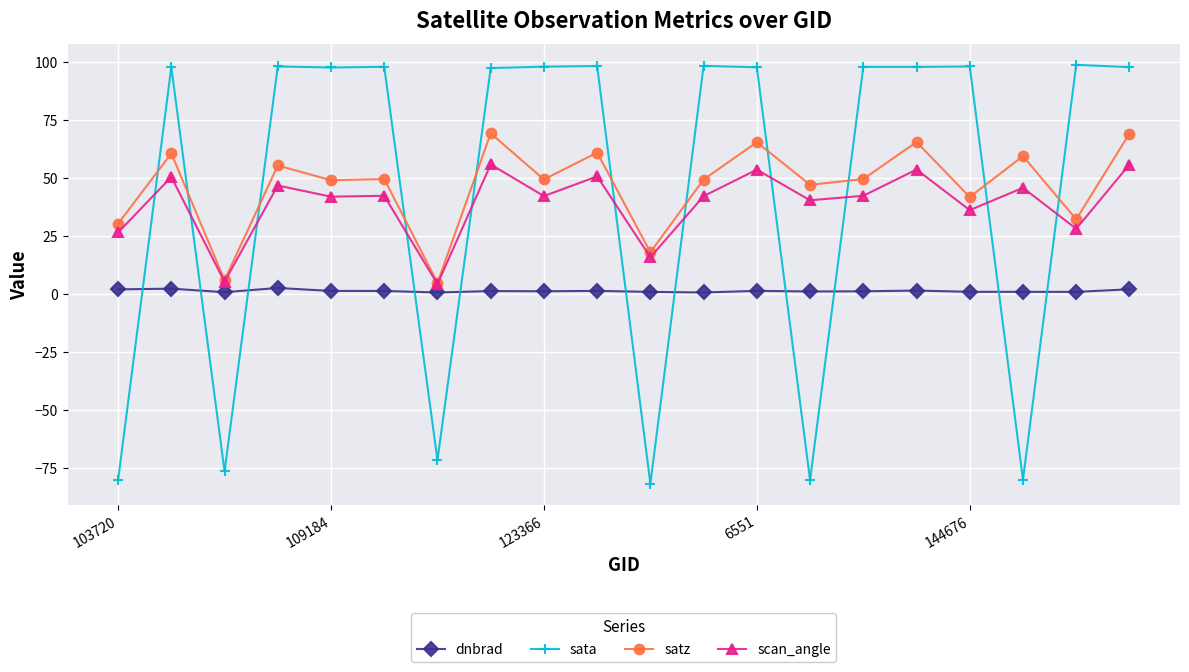

List the series in order of their peak value, lowest first.

dnbrad, scan_angle, satz, sata